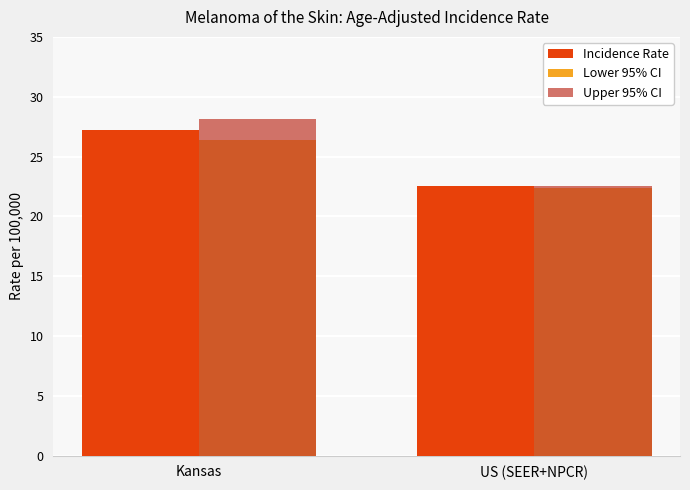

How many data points in Lower 95% CI are less than 26?

1